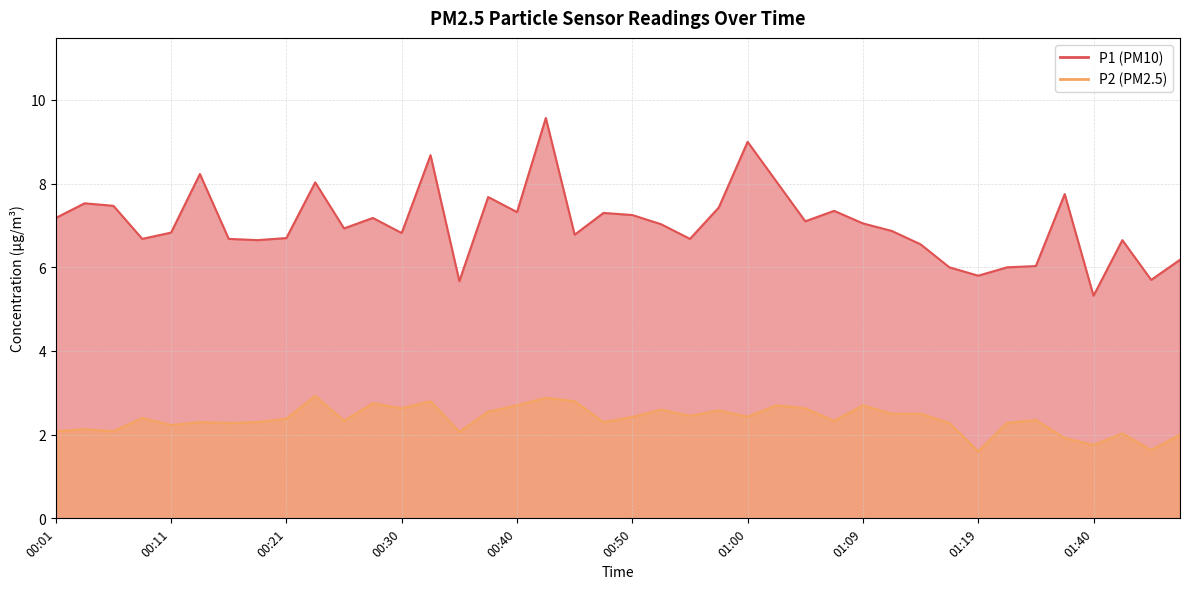

True or false: P2 has a value of 2.5 at 00:38.

True